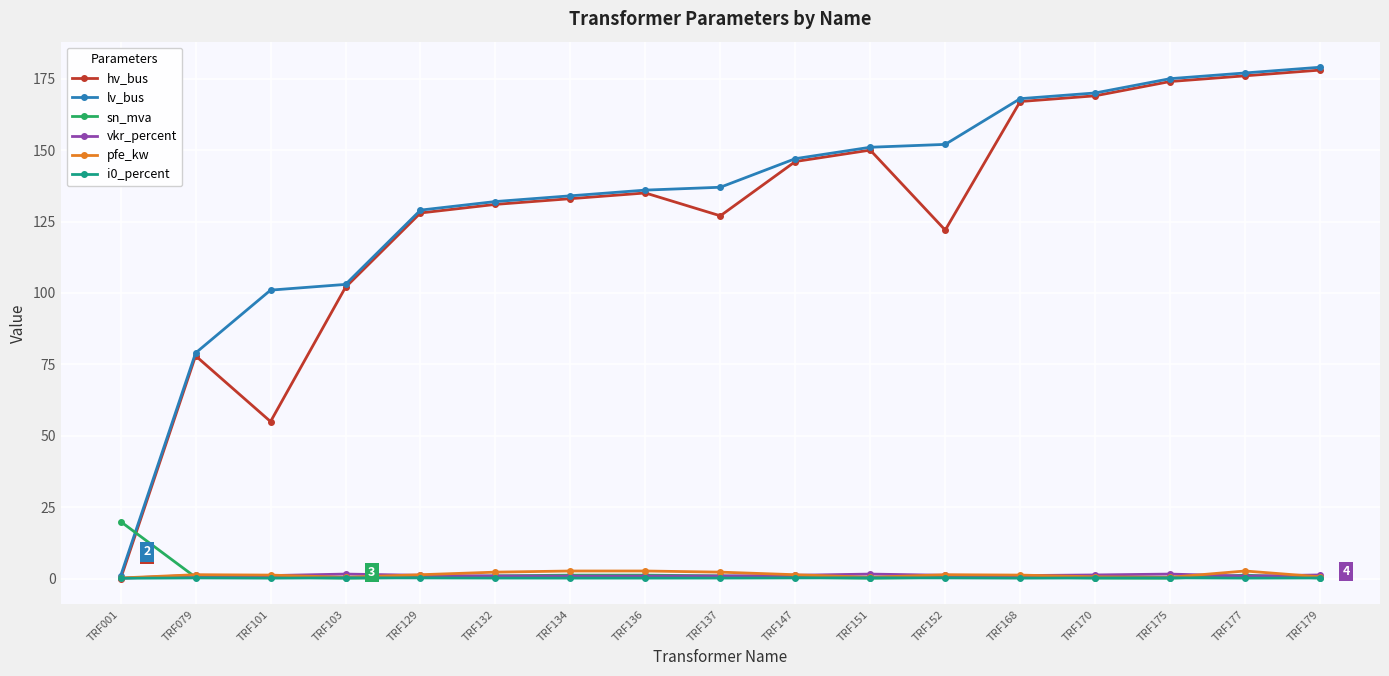

Is the value of i0_percent at TRF079 greater than the value of lv_bus at TRF168?

No